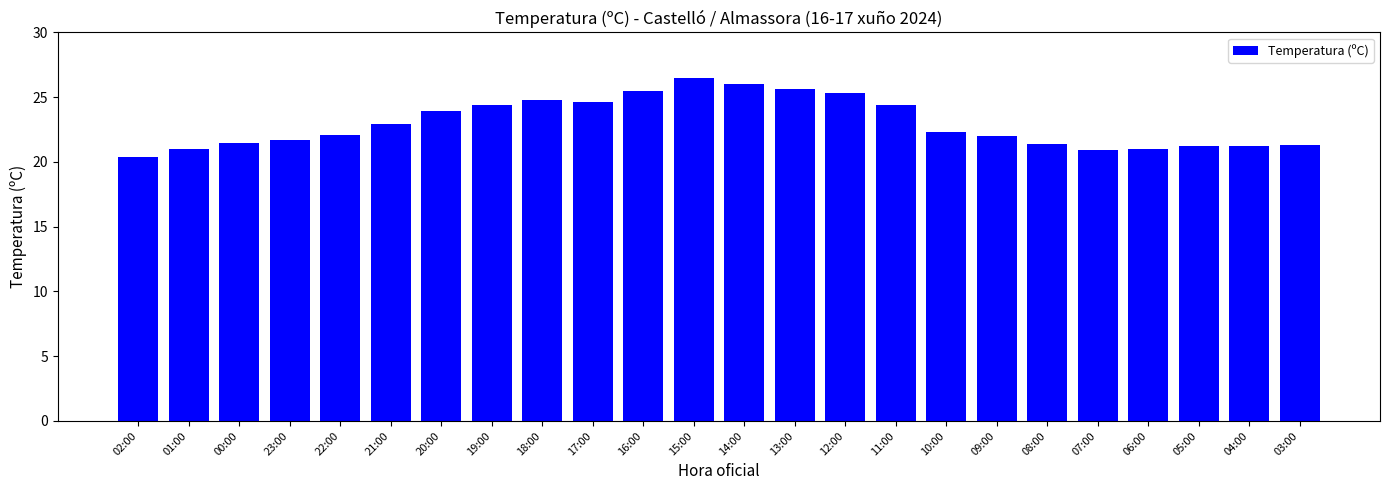

What is the label of the 1st bar from the right?

03:00